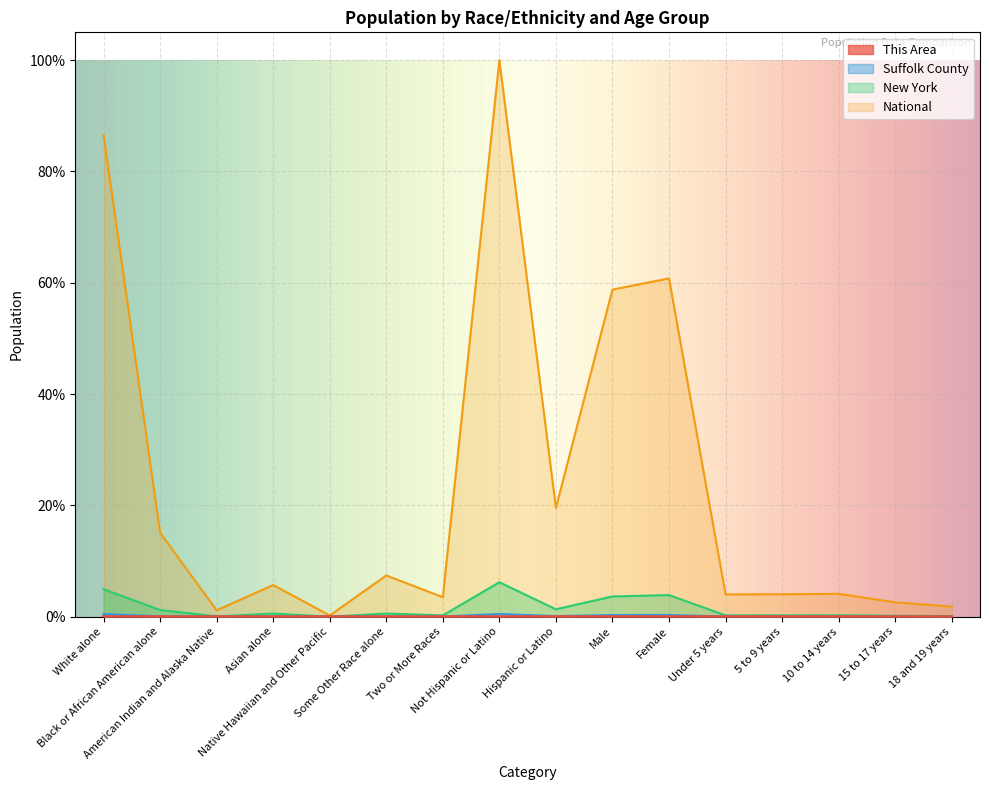

True or false: This Area and Suffolk County intersect in this chart.

False